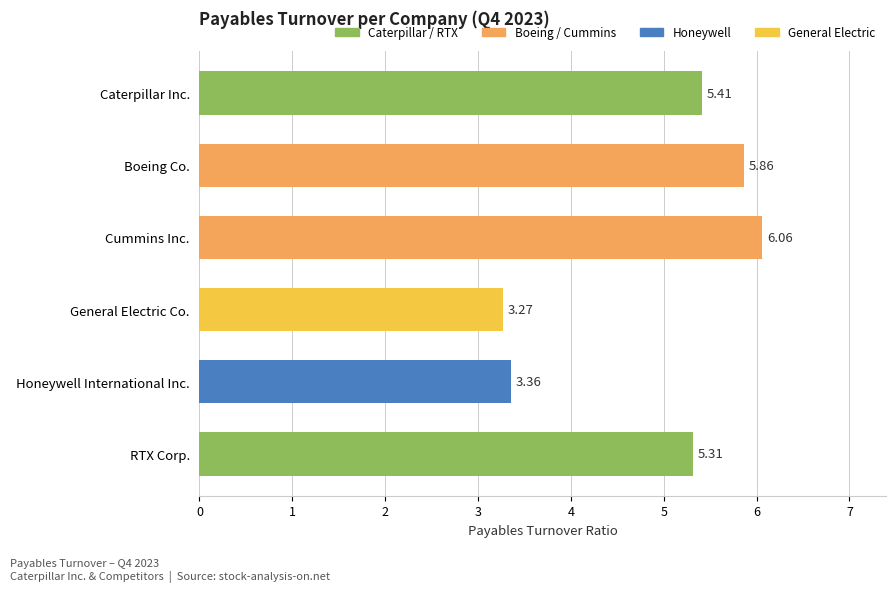

At which label is the value closest to 4?

Honeywell International Inc.